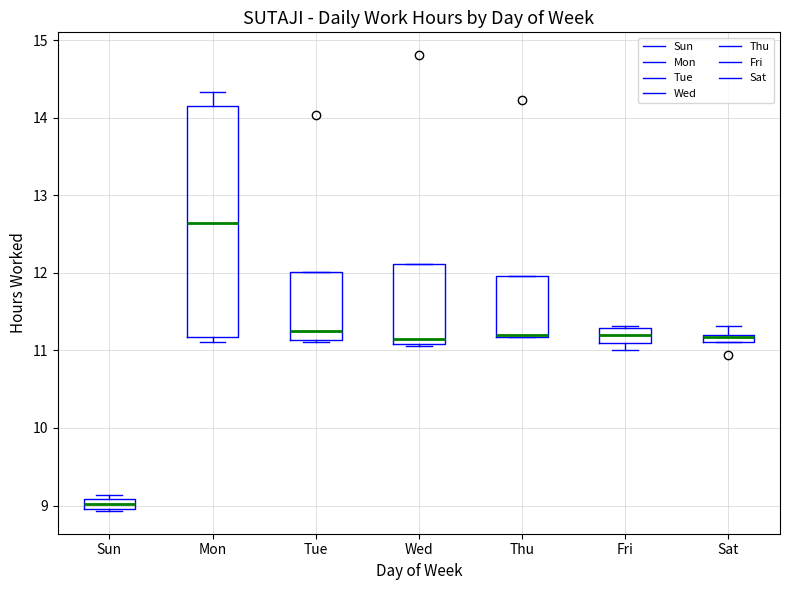

Which box is the tallest, from its lower edge to its upper edge?

Mon